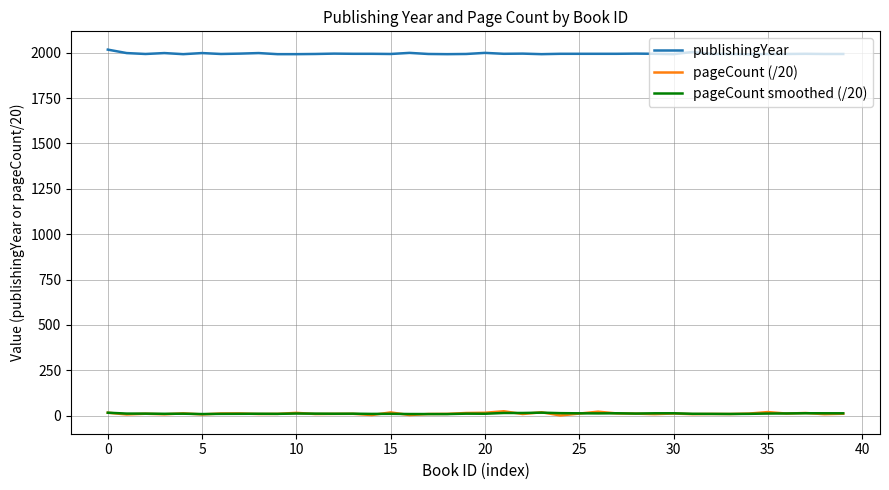

Which series has the largest total across all categories?

publishingYear